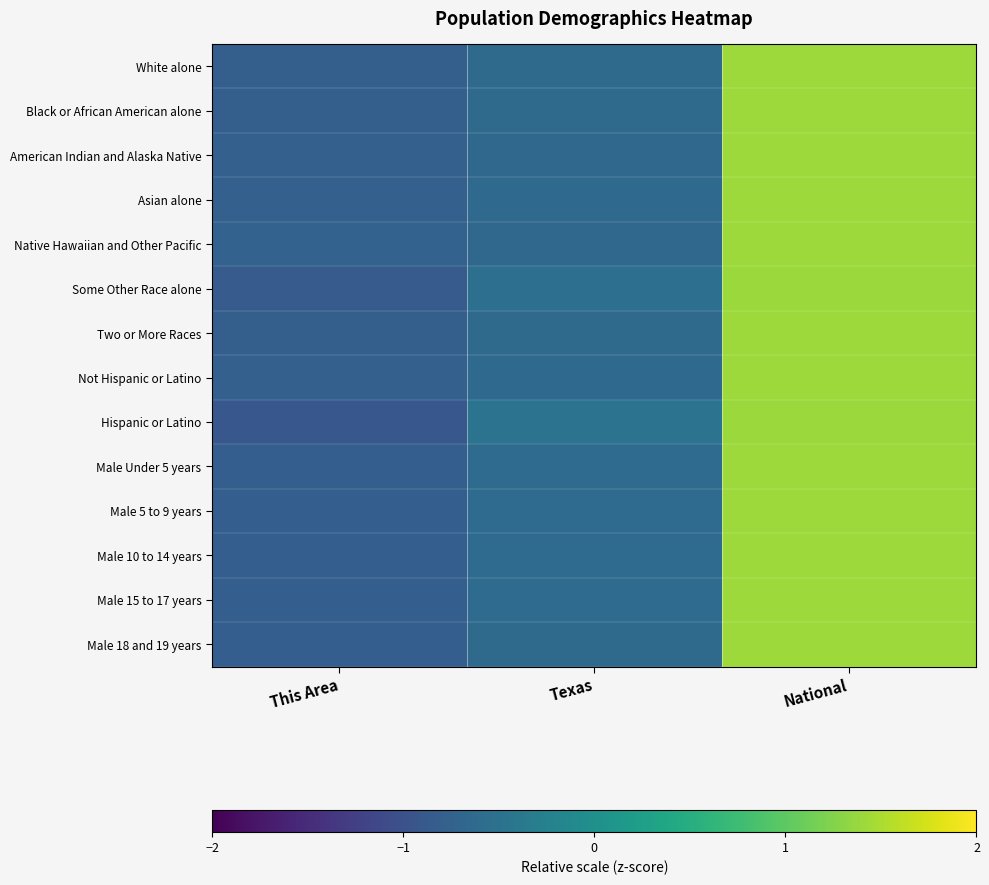

Which has a higher value, National or This Area?

National